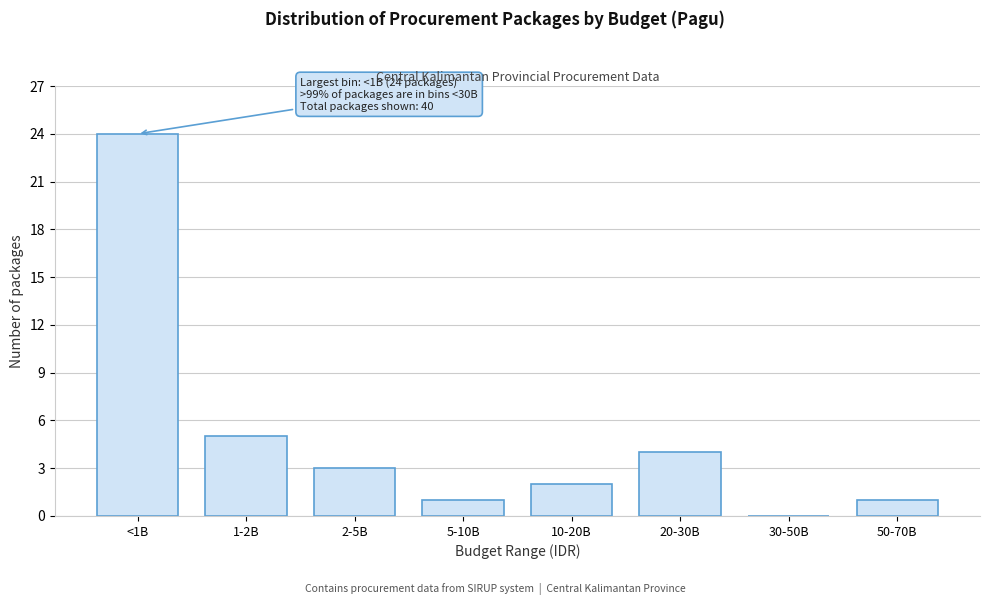

Reading left to right, extract all data points from this chart.

<1B=24	1-2B=5	2-5B=3	5-10B=1	10-20B=2	20-30B=4	30-50B=0	50-70B=1